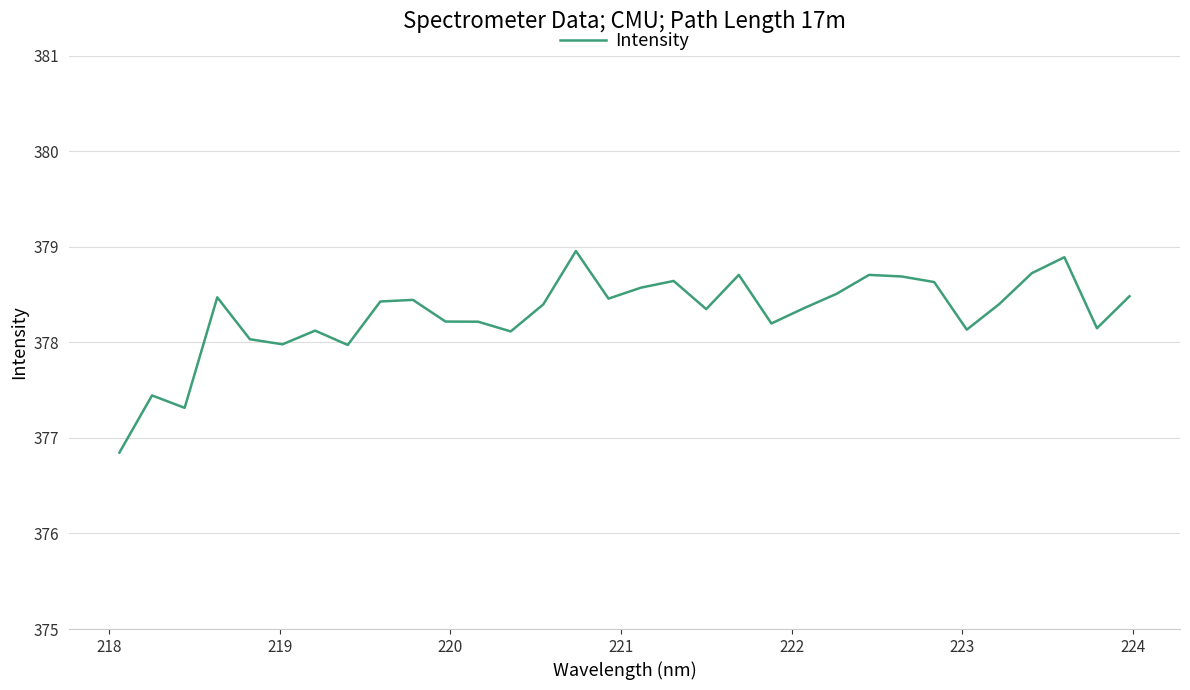

How many lines are shown in the chart?

1